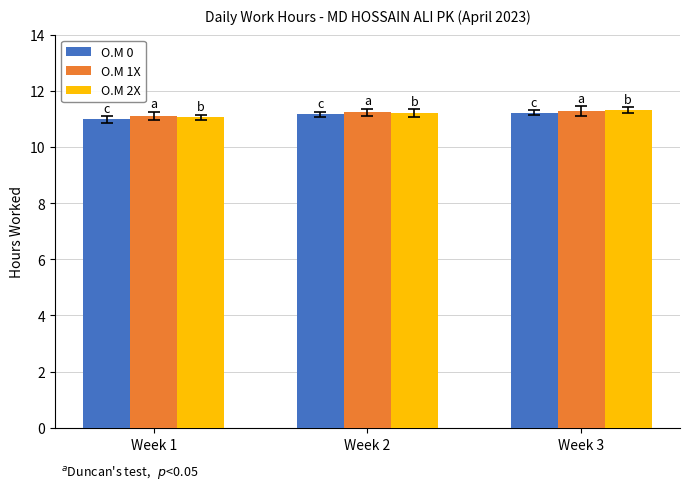

What is the sum of all O.M 0 values?

33.4